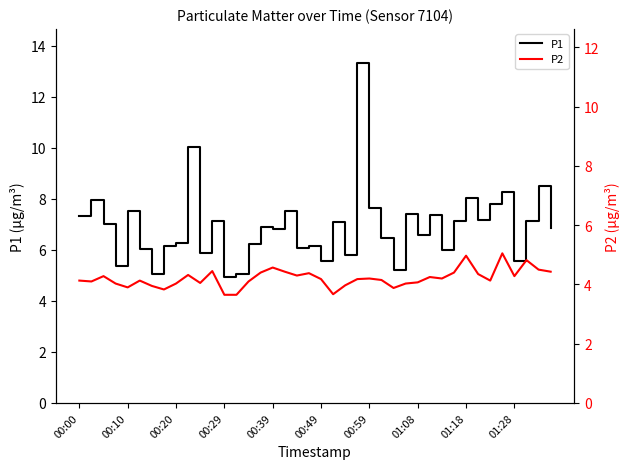

True or false: P1 and P2 intersect in this chart.

False